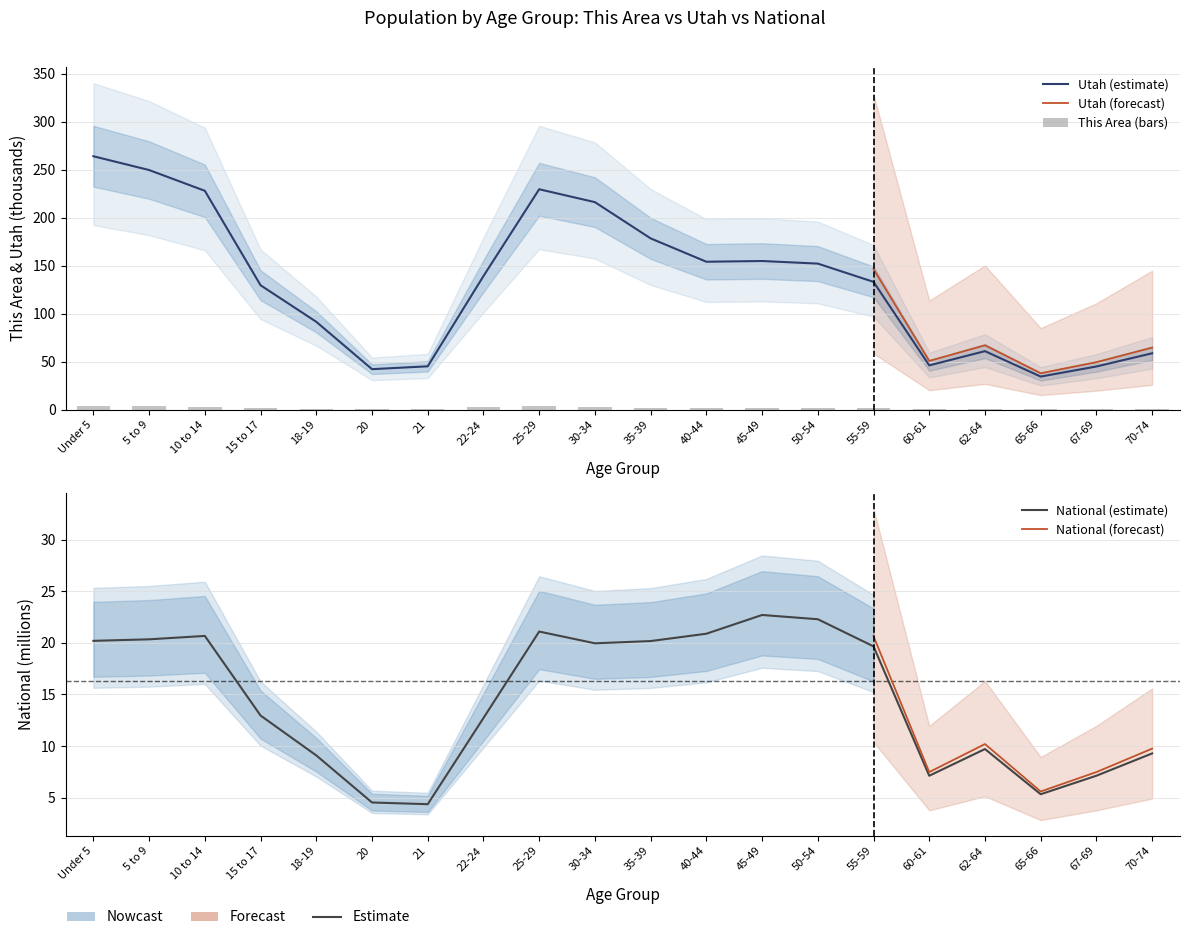

What is the sum of the This Area values at 35-39 and 20?

2.7